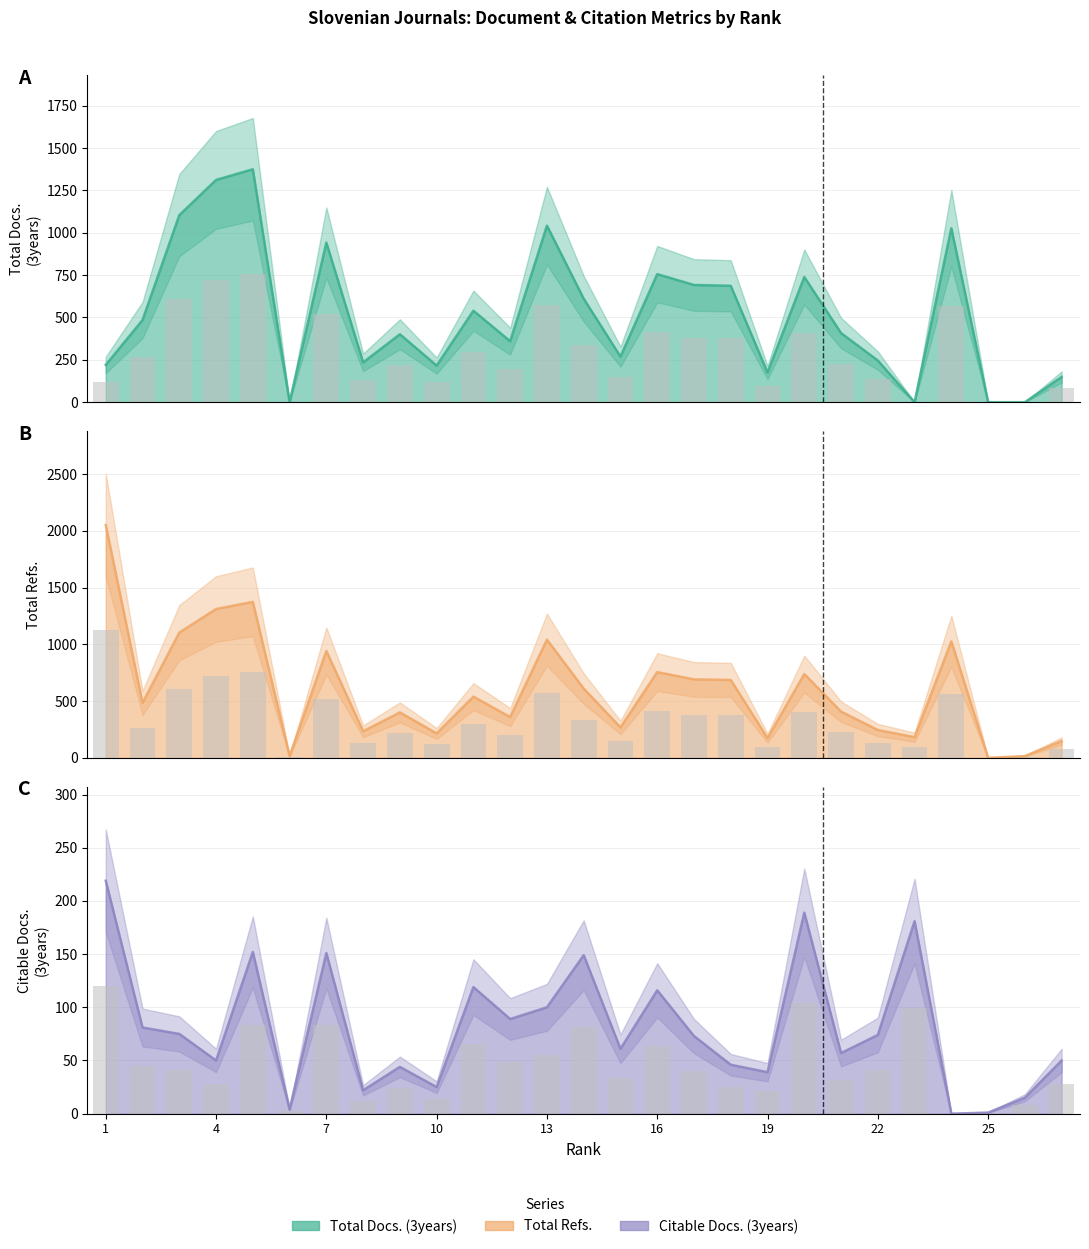

What is the difference between the Total Refs. values at 24 and 21?

619